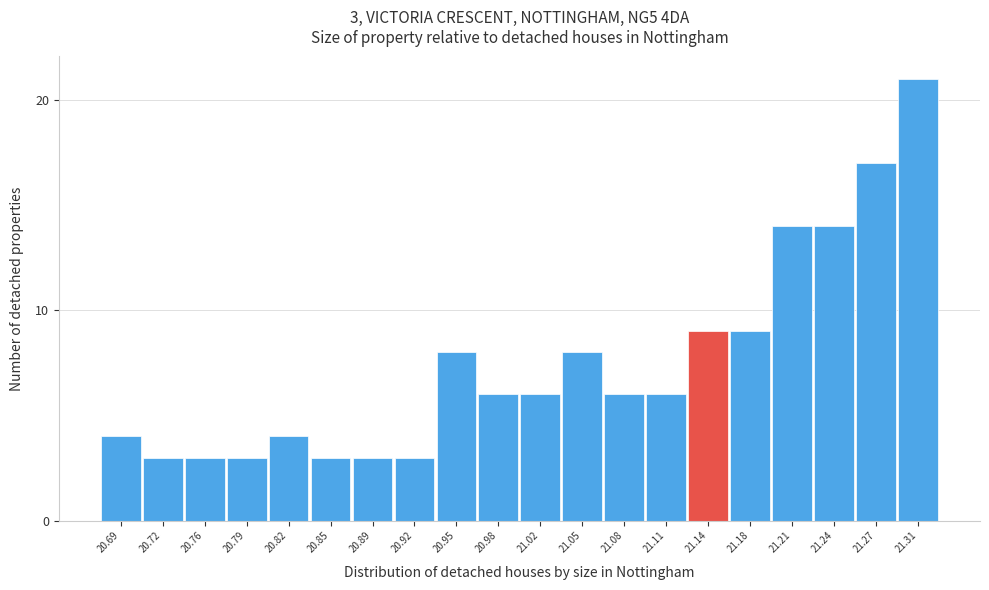

Reading left to right, what are all the values shown in this chart?

4	3	3	3	4	3	3	3	8	6	6	8	6	6	9	9	14	14	17	21